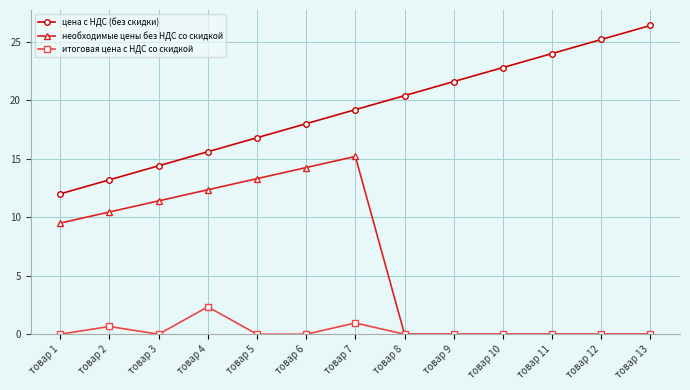

True or false: цена с НДС (без скидки) and итоговая цена с НДС со скидкой cross at least once.

False